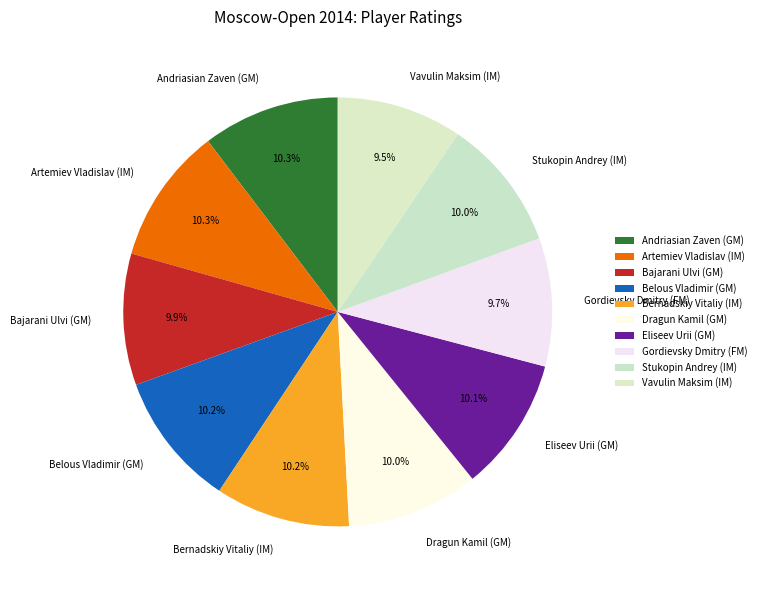

What percentage is NOT represented by Stukopin Andrey (IM)?

90.0%